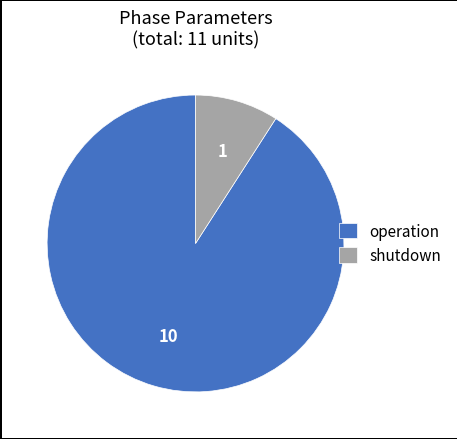

Rank the categories by value from lowest to highest.

shutdown, operation